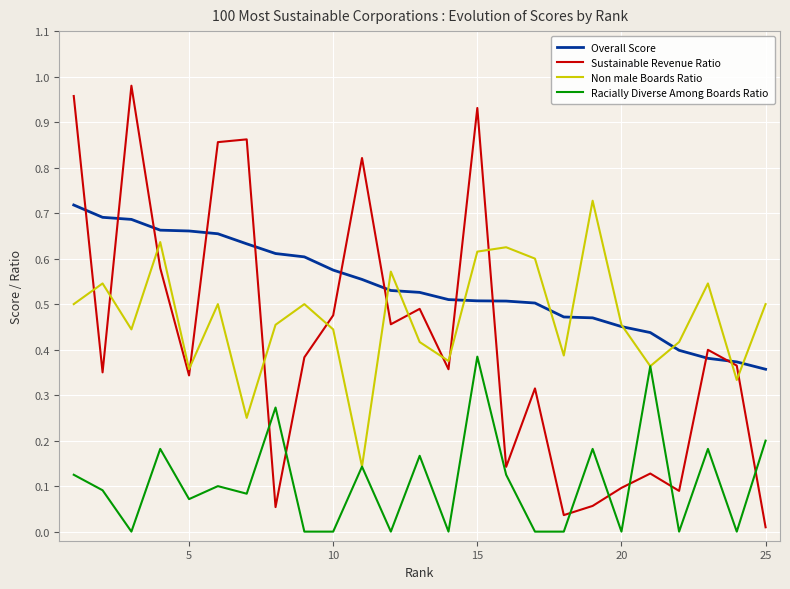

How many times do Sustainable Revenue Ratio and Non male Boards Ratio cross each other?

13